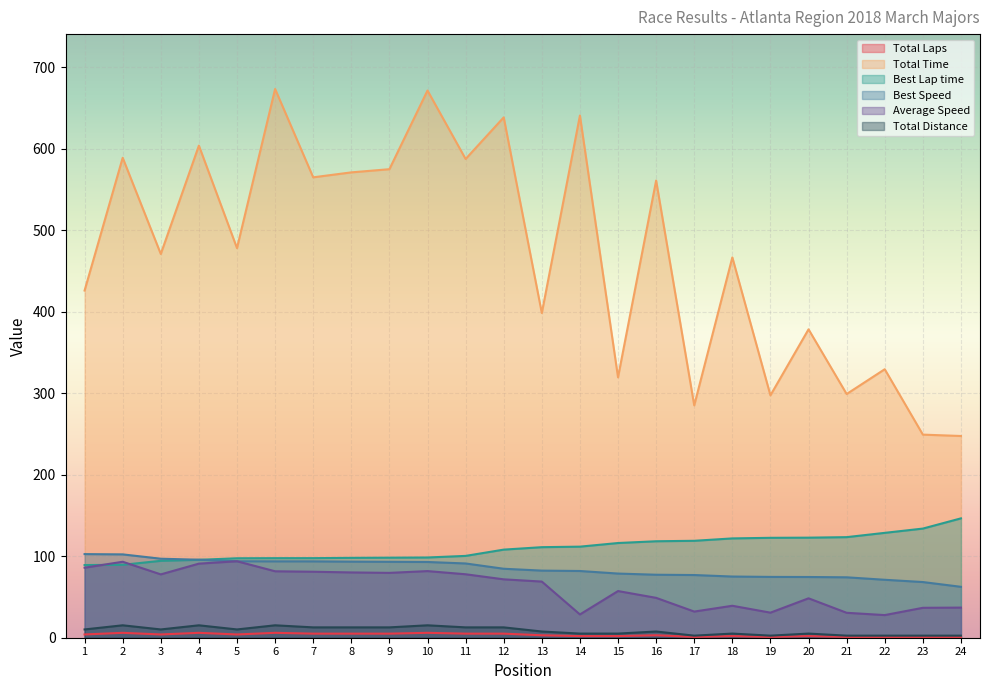

Reading left to right, transcribe all the data shown in this chart.

Total Laps: 1=4.0	2=6.0	3=4.0	4=6.0	5=4.0	6=6.0	7=5.0	8=5.0	9=5.0	10=6.0	11=5.0	12=5.0	13=3.0	14=2.0	15=2.0	16=3.0	17=1.0	18=2.0	19=1.0	20=2.0	21=1.0	22=1.0	23=1.0	24=1.0
Total Time: 1=425.9	2=588.8	3=470.8	4=603.7	5=477.9	6=673.1	7=564.8	8=570.8	9=574.7	10=671.3	11=587.3	12=638.3	13=398.3	14=640.6	15=319.4	16=560.8	17=285.0	18=466.5	19=297.4	20=378.3	21=298.9	22=329.4	23=249.1	24=247.5
Best Lap time: 1=89.1	2=89.4	3=94.3	4=95.6	5=97.5	6=97.6	7=97.6	8=98.0	9=98.2	10=98.4	11=100.4	12=108.1	13=111.1	14=111.7	15=116.2	16=118.3	17=118.9	18=121.8	19=122.6	20=122.8	21=123.4	22=128.6	23=133.9	24=146.4
Best Speed: 1=102.6	2=102.2	3=96.9	4=95.7	5=93.8	6=93.7	7=93.7	8=93.3	9=93.1	10=92.9	11=91.1	12=84.6	13=82.3	14=81.8	15=78.7	16=77.3	17=76.9	18=75.1	19=74.6	20=74.5	21=74.1	22=71.1	23=68.3	24=62.4
Average Speed: 1=85.9	2=93.2	3=77.7	4=90.9	5=93.8	6=81.5	7=81.0	8=80.1	9=79.5	10=81.7	11=77.8	12=71.6	13=68.9	14=28.6	15=57.2	16=48.9	17=32.1	18=39.2	19=30.8	20=48.3	21=30.6	22=27.8	23=36.7	24=37.0
Total Distance: 1=10.2	2=15.2	3=10.2	4=15.2	5=10.2	6=15.2	7=12.7	8=12.7	9=12.7	10=15.2	11=12.7	12=12.7	13=7.6	14=5.1	15=5.1	16=7.6	17=2.5	18=5.1	19=2.5	20=5.1	21=2.5	22=2.5	23=2.5	24=2.5